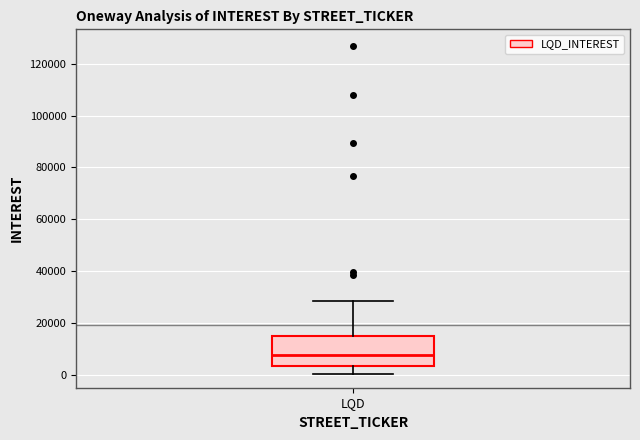

Read this box plot against the y-axis: the position of the median line, the range covered by the box, and the ends of both whiskers. The values are not printed on the chart, so give them approximately, as read against the axis.

median 8000, box 4000 to 14000, whiskers 0 to 28000